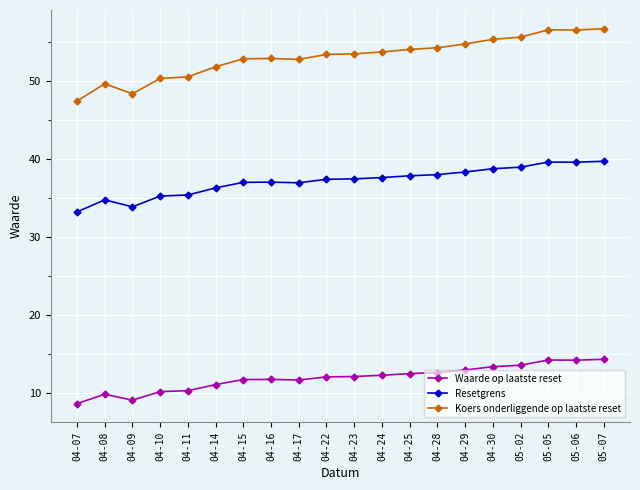

Rank the series by their maximum value, from lowest to highest.

Waarde op laatste reset, Resetgrens, Koers onderliggende op laatste reset